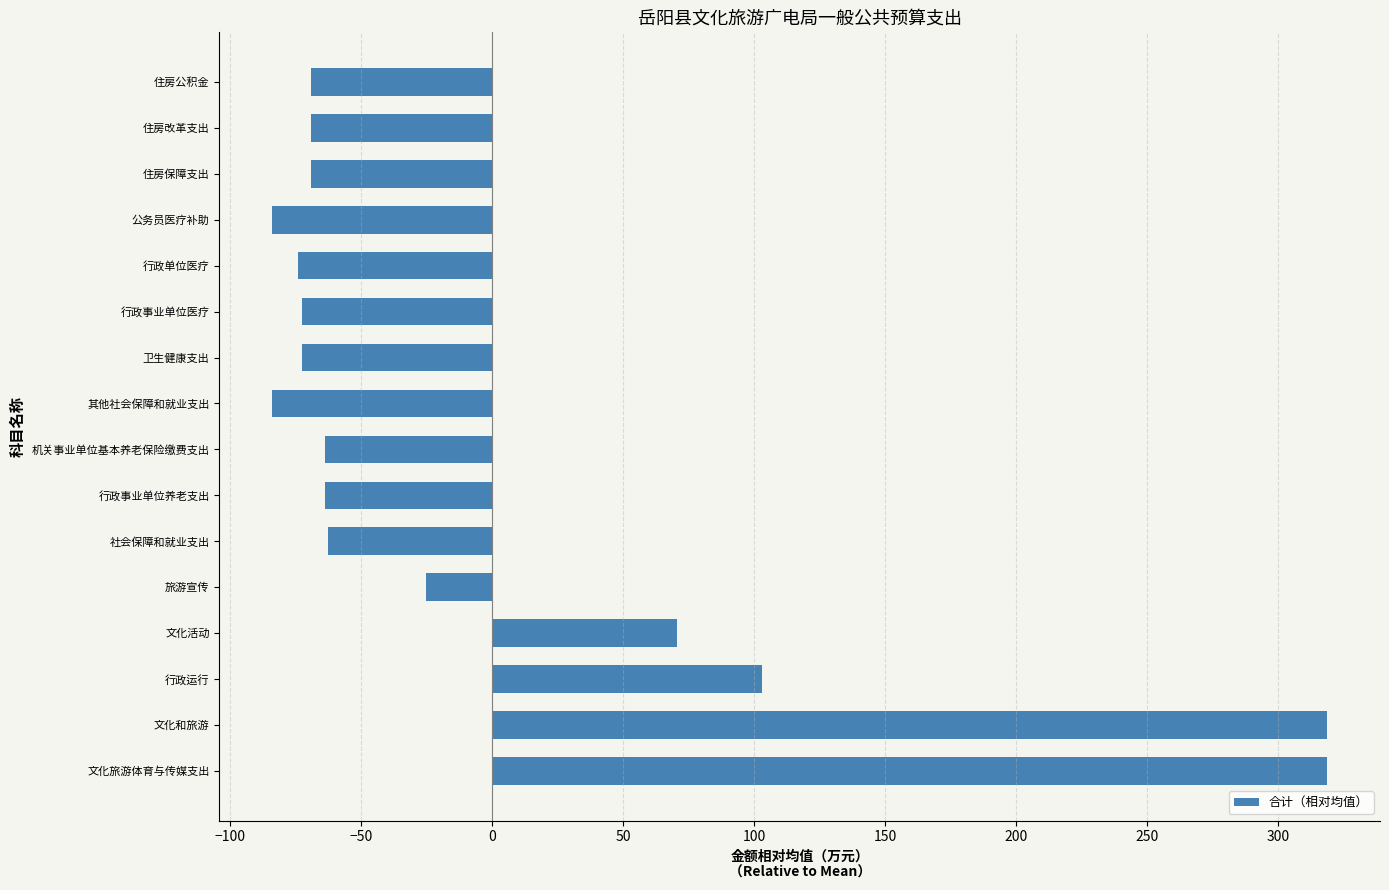

Are the bars horizontal?

Yes